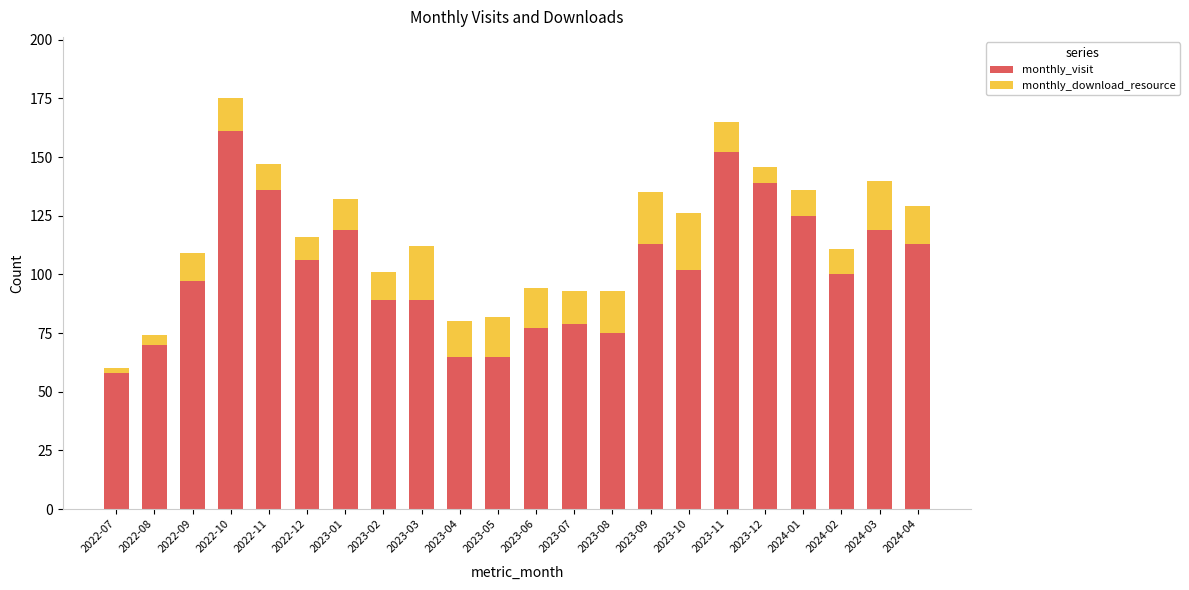

What is the total value across all series at 2023-03?

112